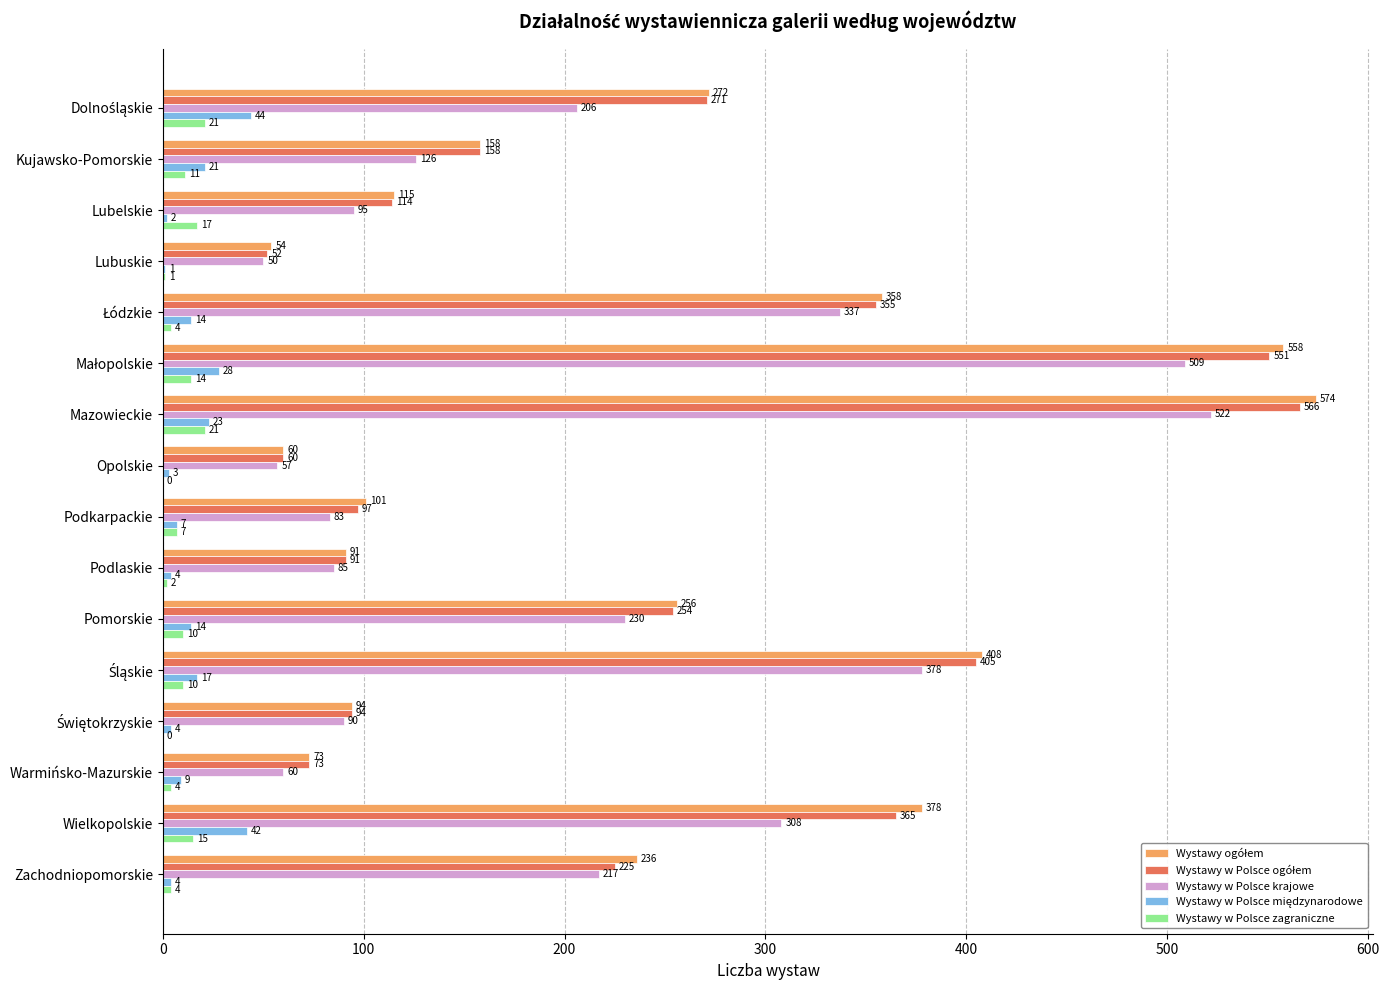

What is the maximum value for Wystawy w Polsce krajowe?

522